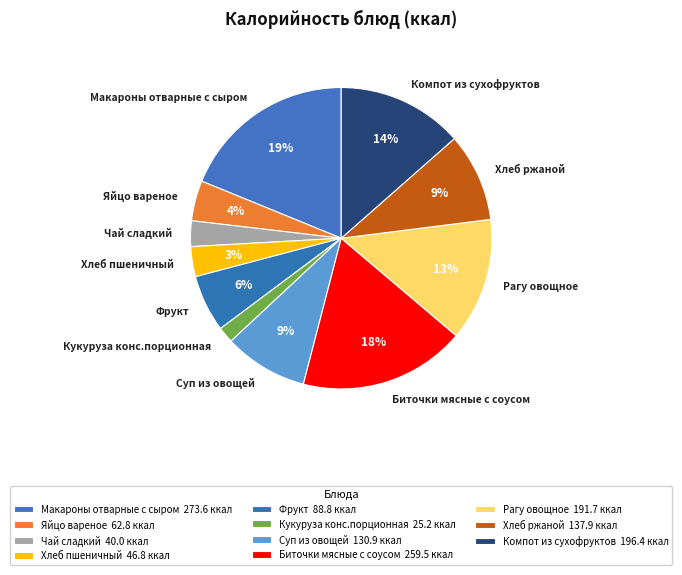

Do Рагу овощное and Компот из сухофруктов together represent more than half of the pie?

No